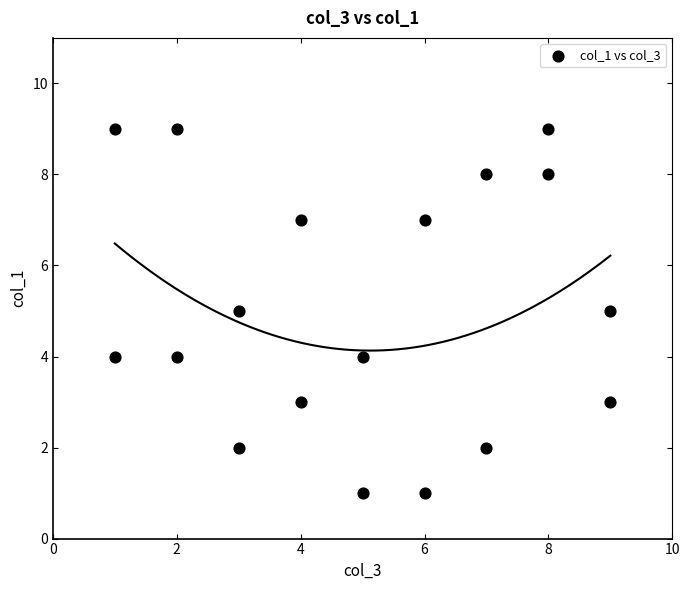

What is the range of Y values (max minus min)?

8